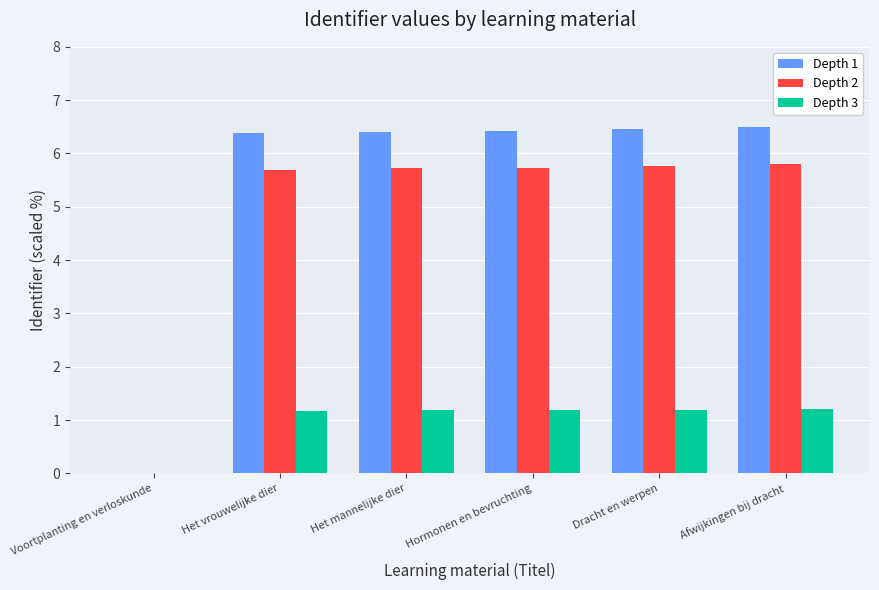

What is the greatest value displayed?

6.5